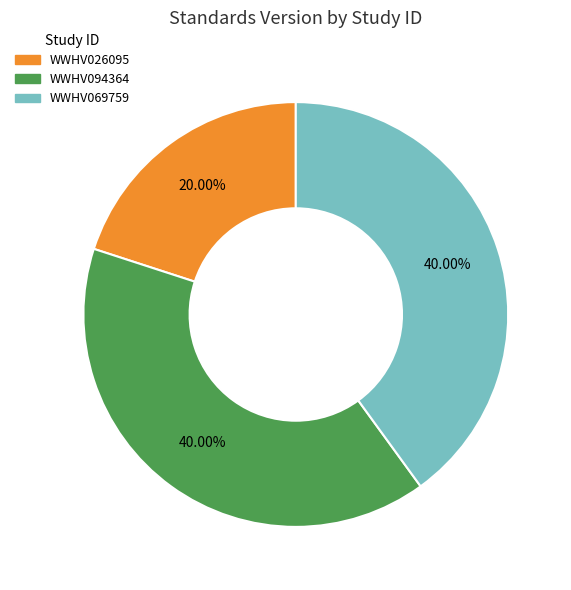

Which category has the smallest portion of the pie?

WWHV026095